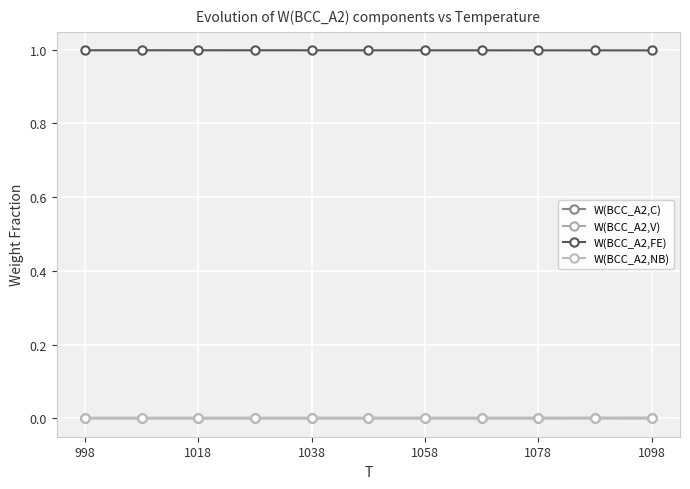

How many data points does each series have?

11